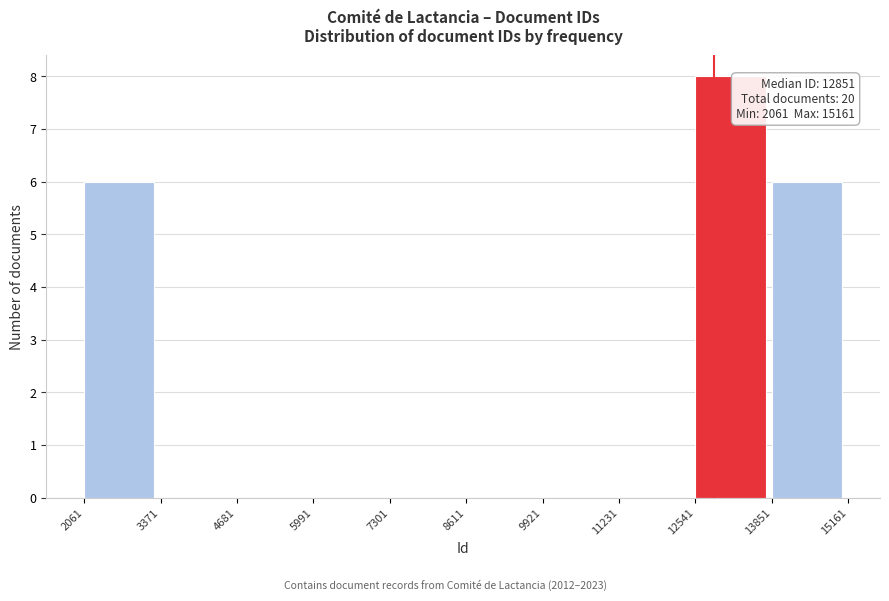

Which range on the x-axis has the tallest bar?

12541 to 13851